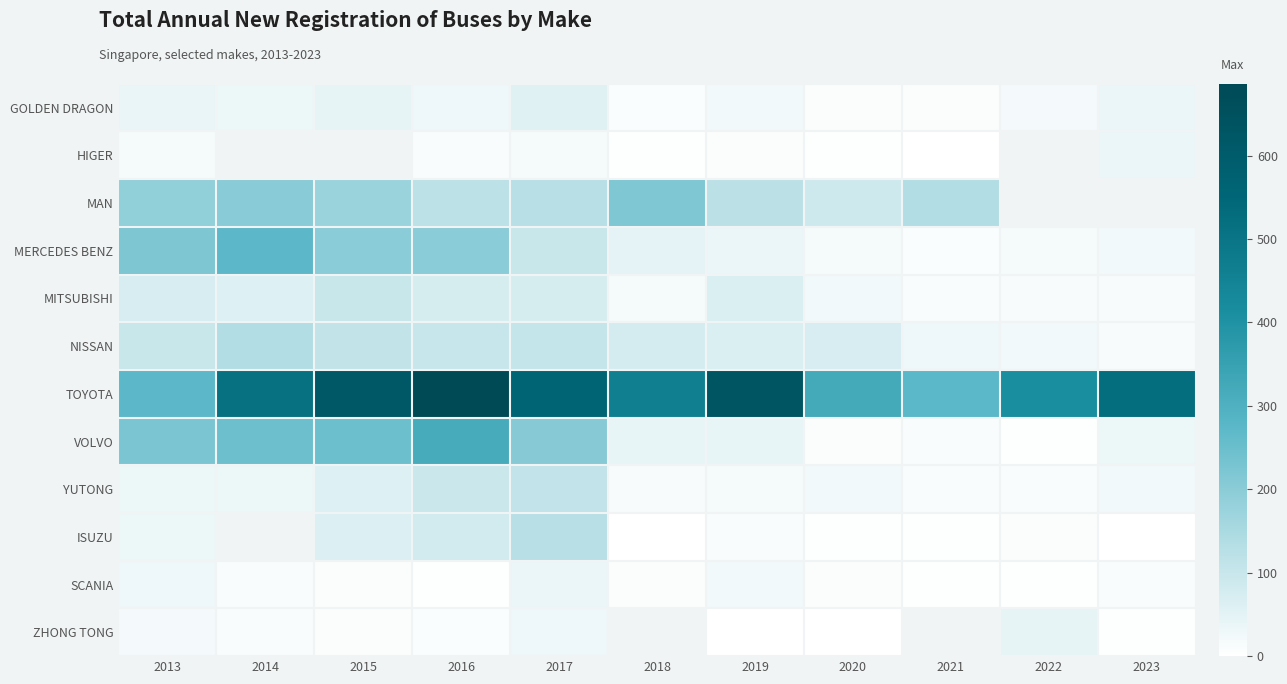

List the series in order of their peak value, lowest first.

SCANIA, HIGER, ZHONG TONG, GOLDEN DRAGON, MITSUBISHI, YUTONG, ISUZU, NISSAN, MAN, MERCEDES BENZ, VOLVO, TOYOTA